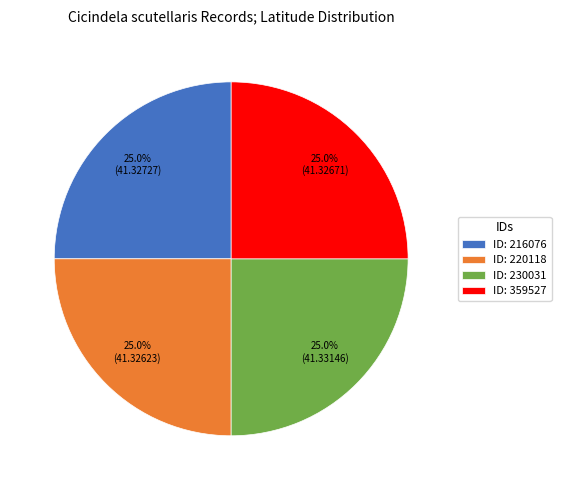

What is the ratio of the value at ID: 216076 to the value at ID: 230031?

1.0